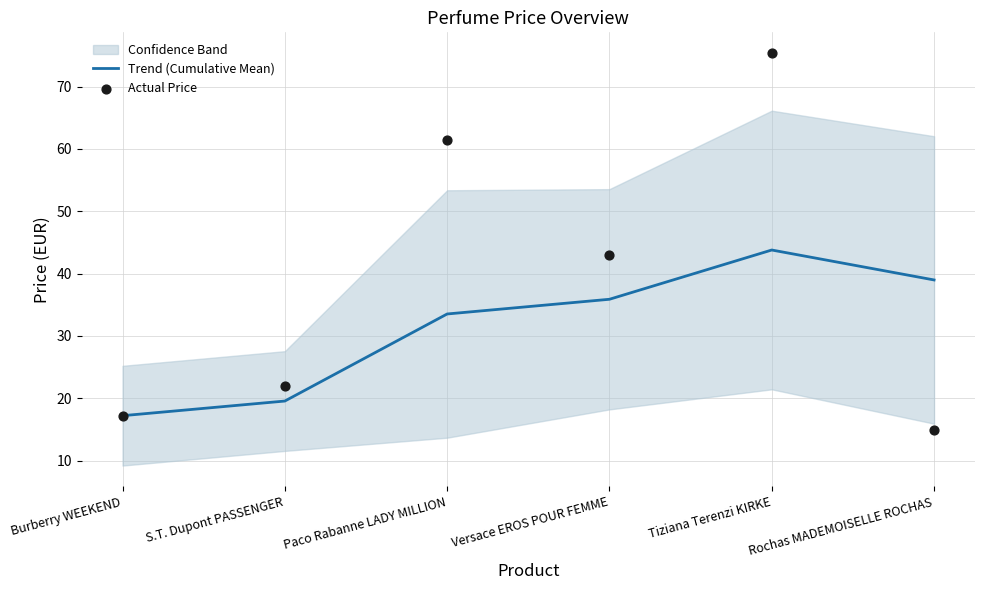

Which series has the widest spread of Y values?

Actual Price